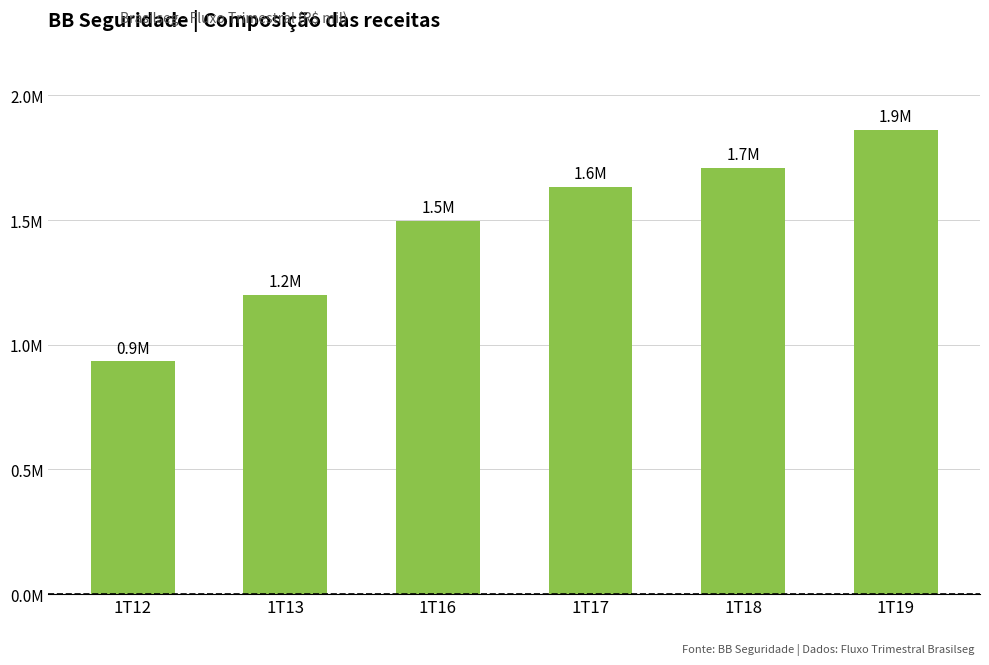

Reading left to right, transcribe all the data shown in this chart.

934204.3	1200885.2	1496844.7	1632823.8	1710242.8	1862933.7